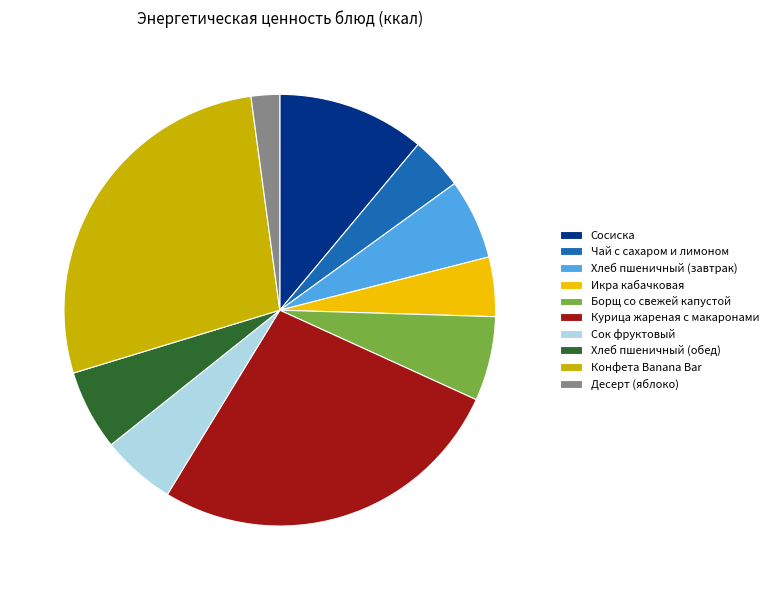

Combined, do Сок фруктовый and Чай с сахаром и лимоном account for over 50%?

No